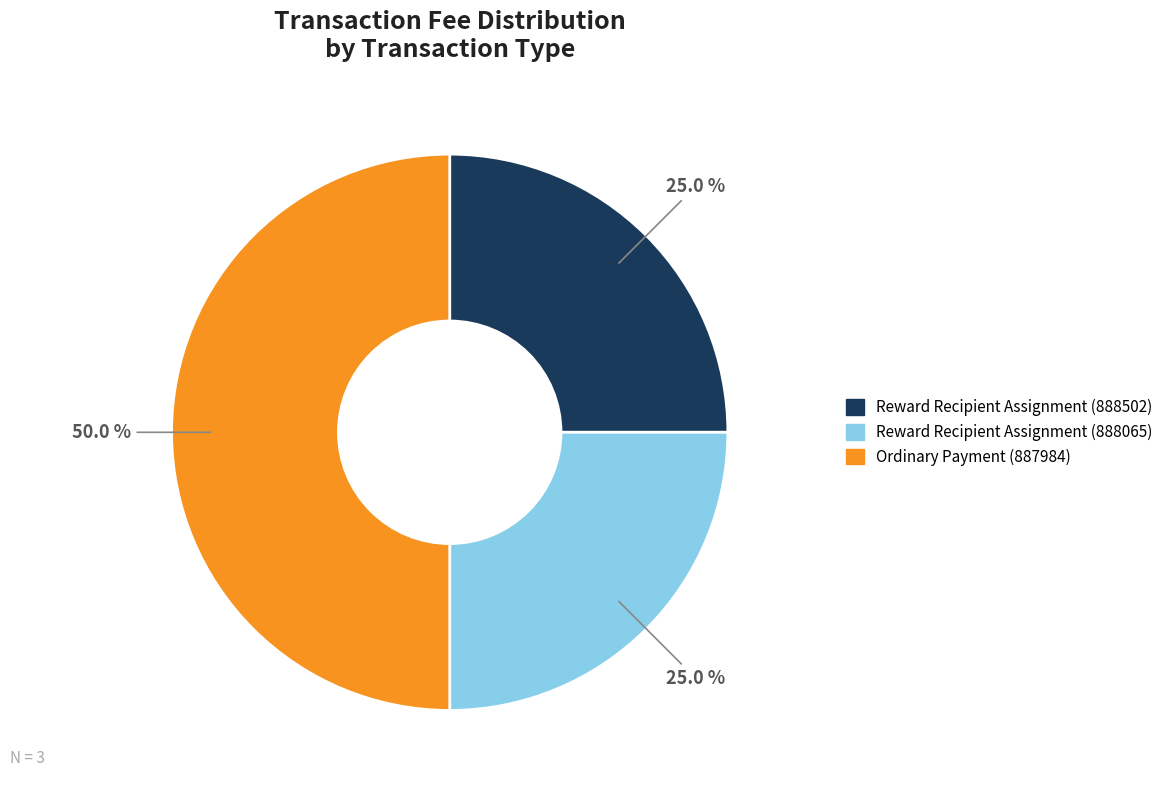

True or false: Ordinary Payment (887984) accounts for 90% of the total.

False